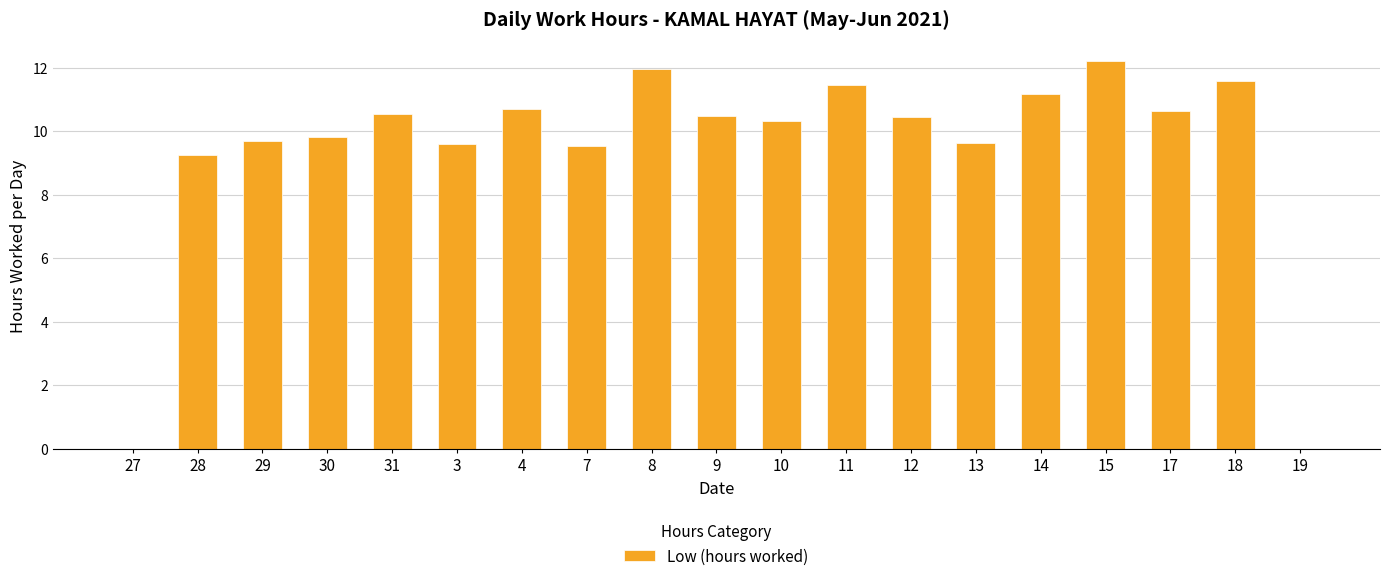

Where is the data nearest to the value 6?

28